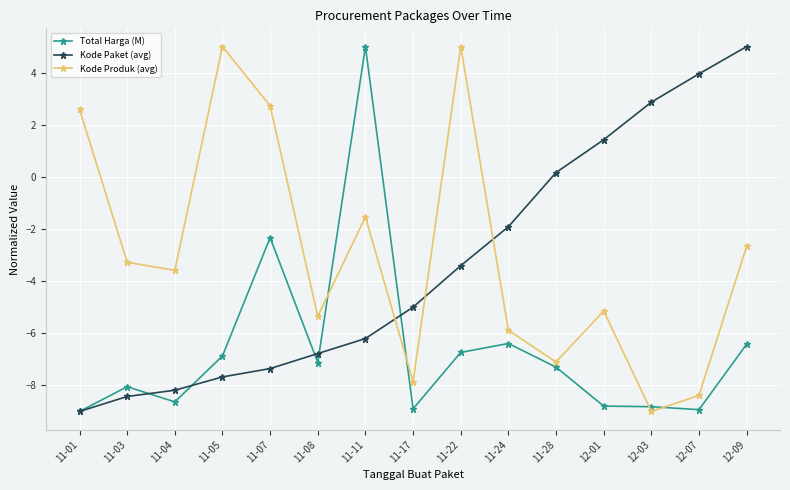

Where is the first local minimum for Total Harga (M)?

11-04